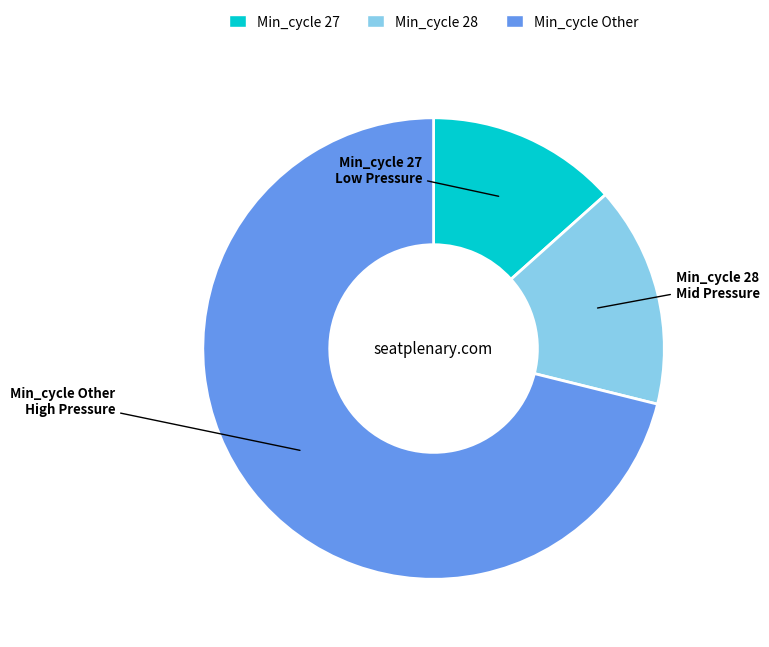

Count the number of slices in the pie.

3